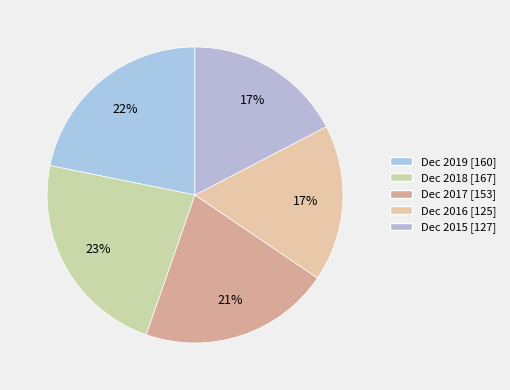

How many segments does this pie chart have?

5